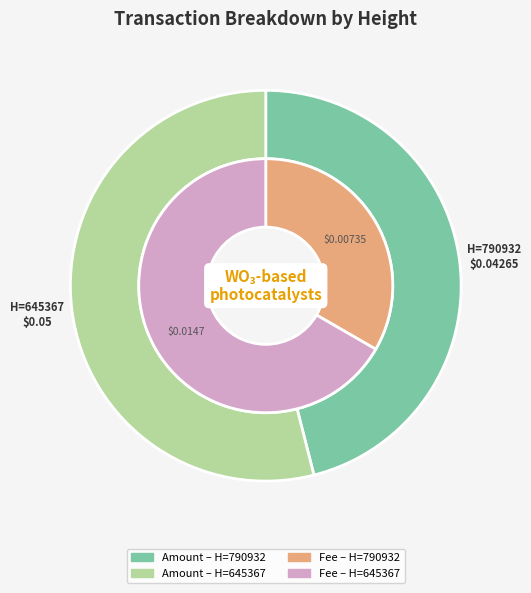

Which series changed the most between 790932 and 645367?

Amount